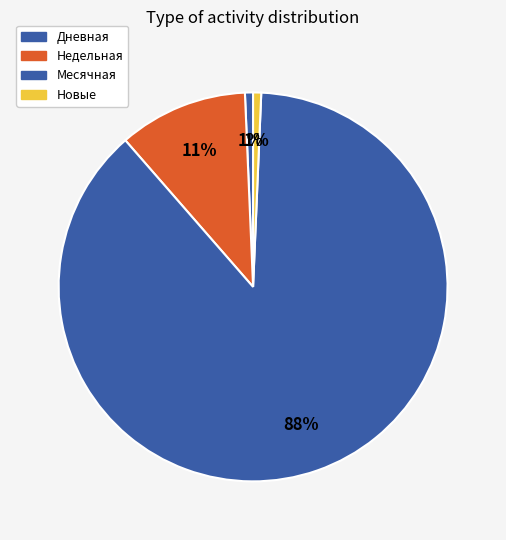

Which category has the smallest portion of the pie?

Месячная=1